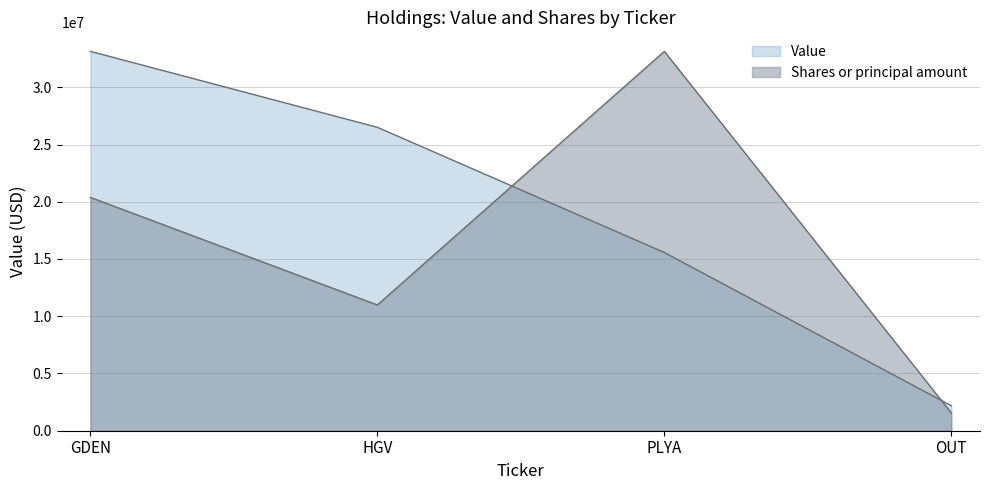

How many lines are shown in the chart?

2